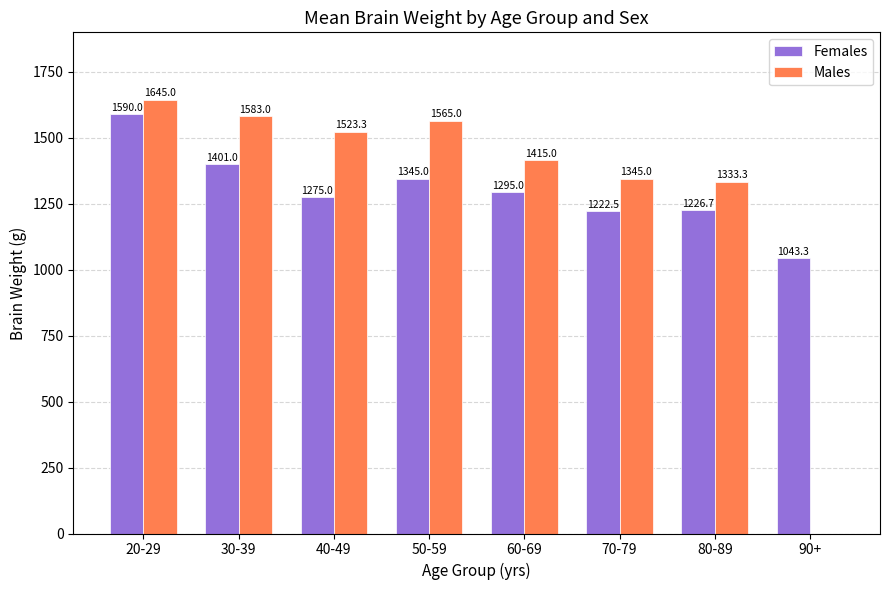

True or false: Males has a value of 989.2 at 30-39.

False